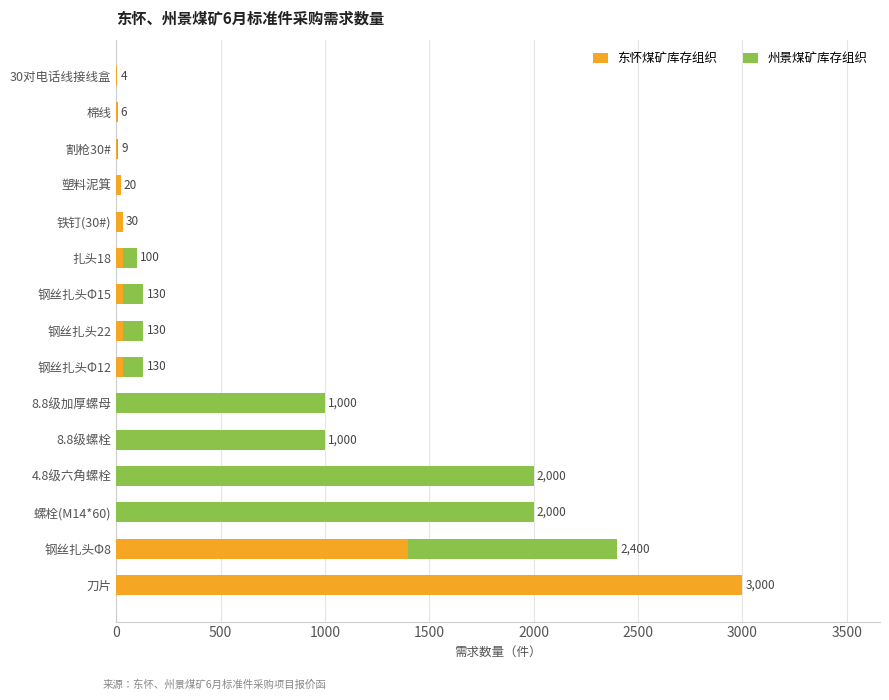

What is the sum of the 东怀煤矿库存组织 values at 刀片 and 钢丝扎头Φ12?

3030